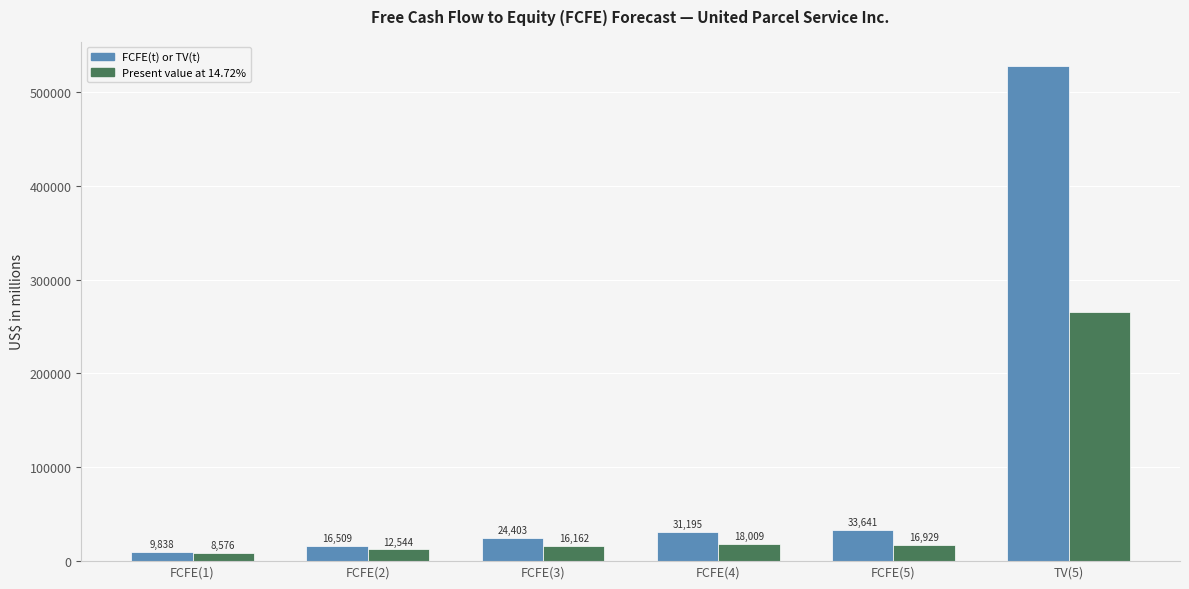

What is the difference between the Present value at 14.72% values at TV(5) and FCFE(2)?

252791